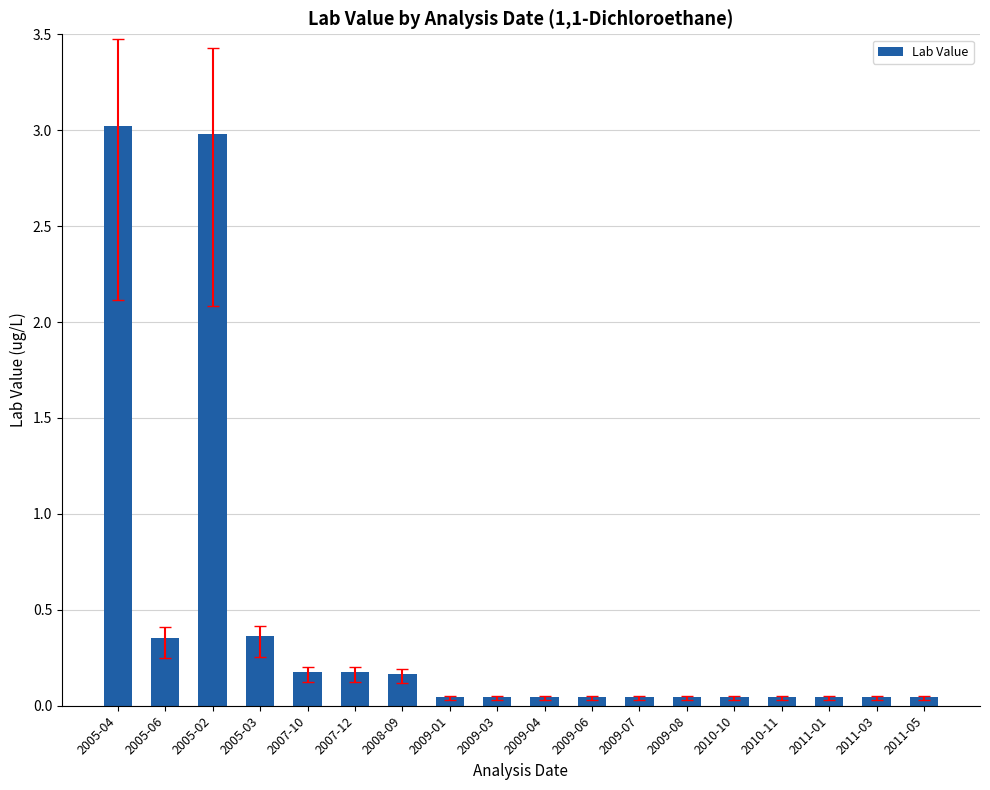

What is the maximum value shown in the chart?

3.0